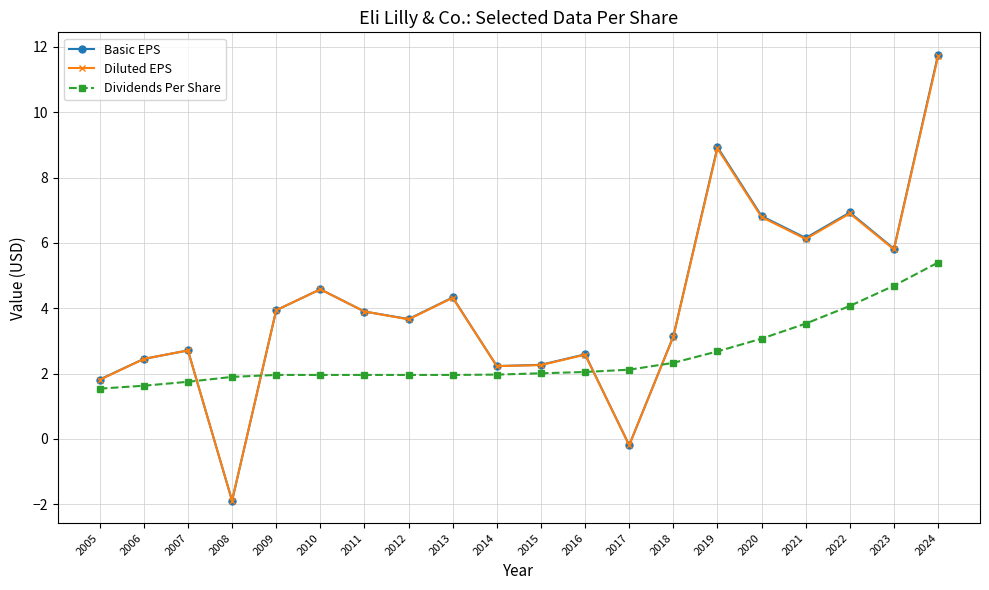

How many times do Dividends Per Share and Basic EPS cross each other?

4